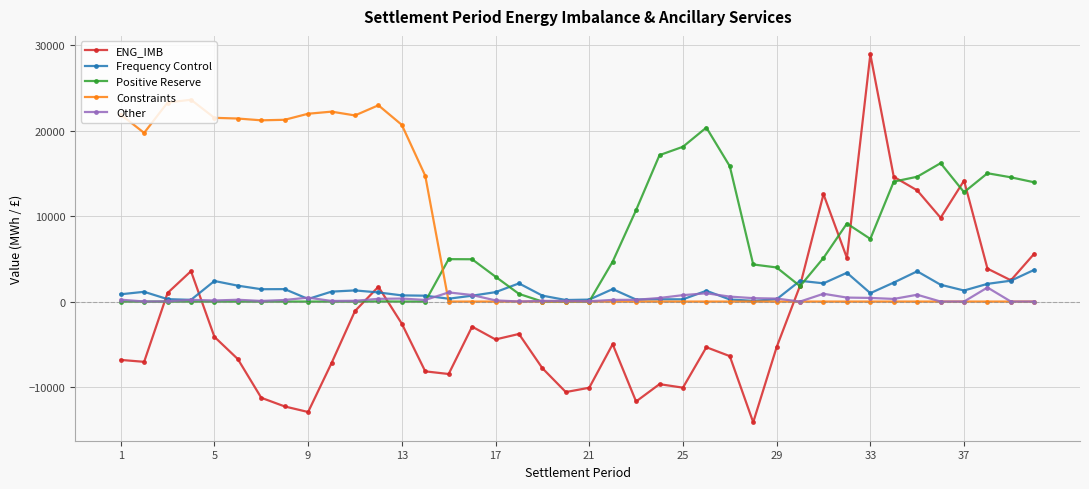

What are all the series names shown in the legend?

ENG_IMB, Frequency Control, Positive Reserve, Constraints, Other